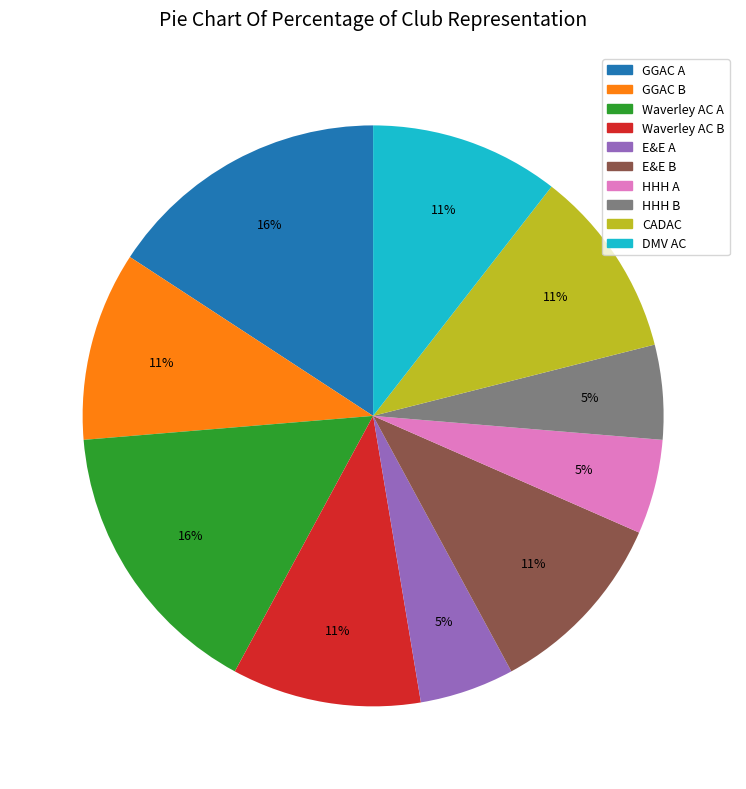

True or false: E&E A accounts for 5% of the total.

True